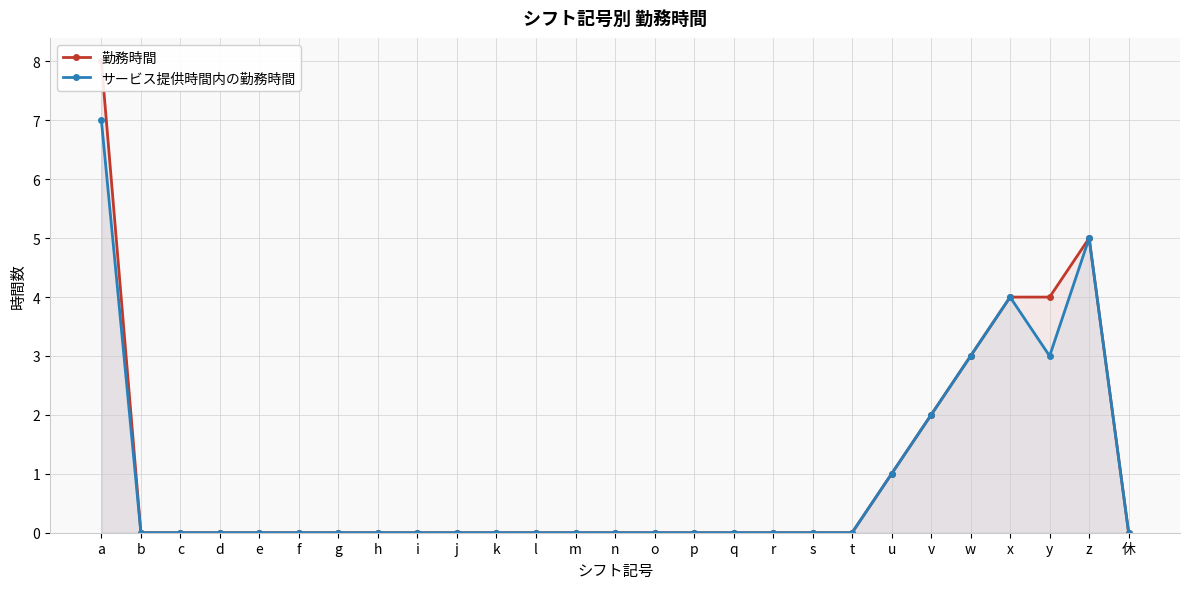

List the series in order of their overall mean, highest first.

勤務時間, サービス提供時間内の勤務時間